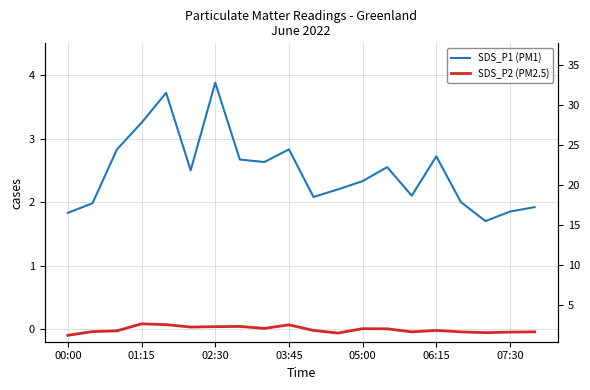

What is the value of the SDS_P2 (PM2.5) point at the 13th from the left?

2.1